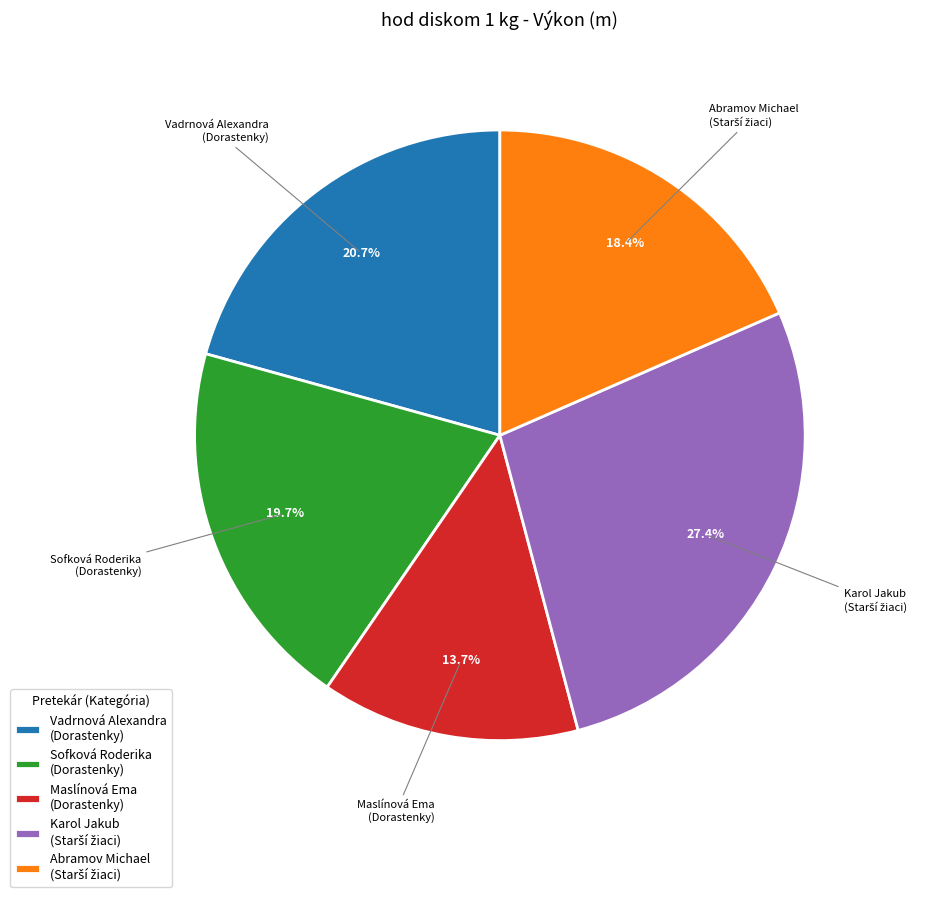

What portion of the pie excludes Sofková Roderika (Dorastenky)?

80.3%